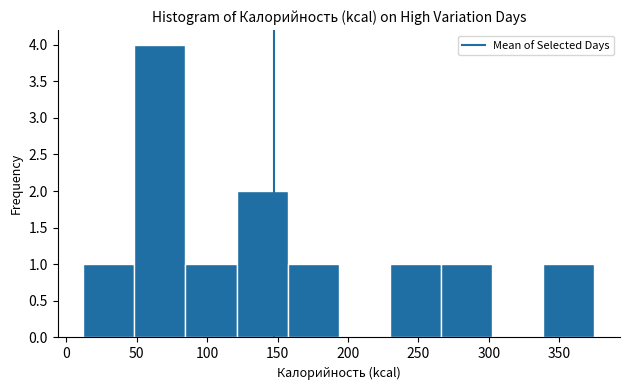

Over which range of the x-axis is the bar tallest?

50 to 85